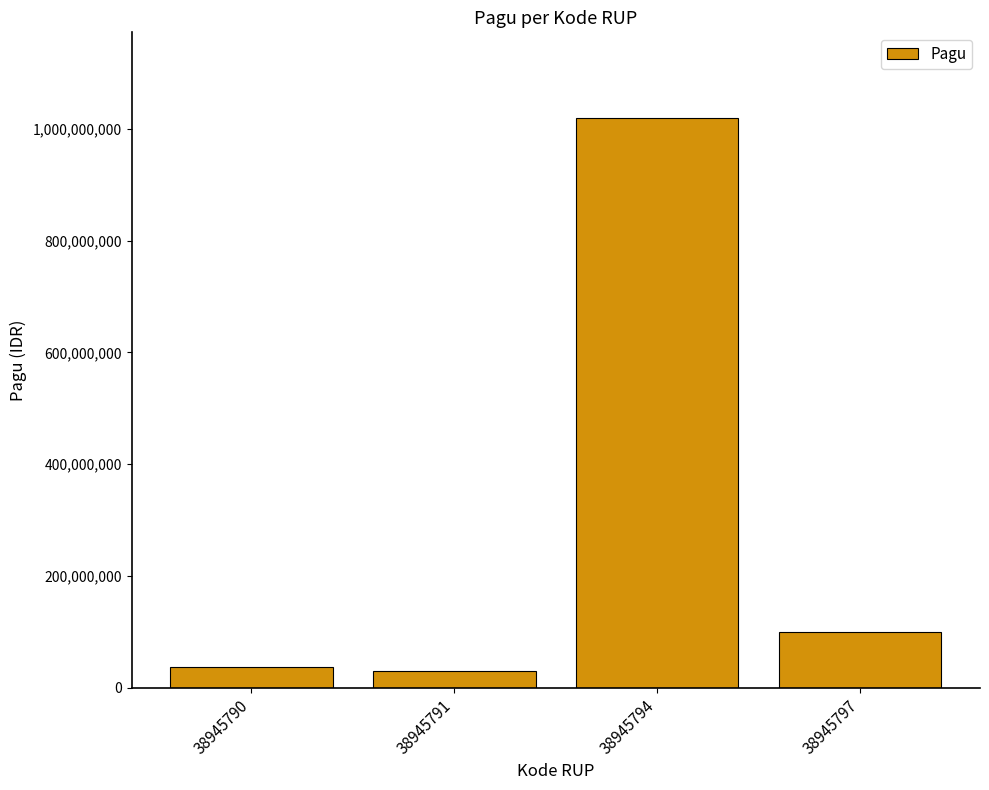

What is the minimum value shown in the chart?

30000000